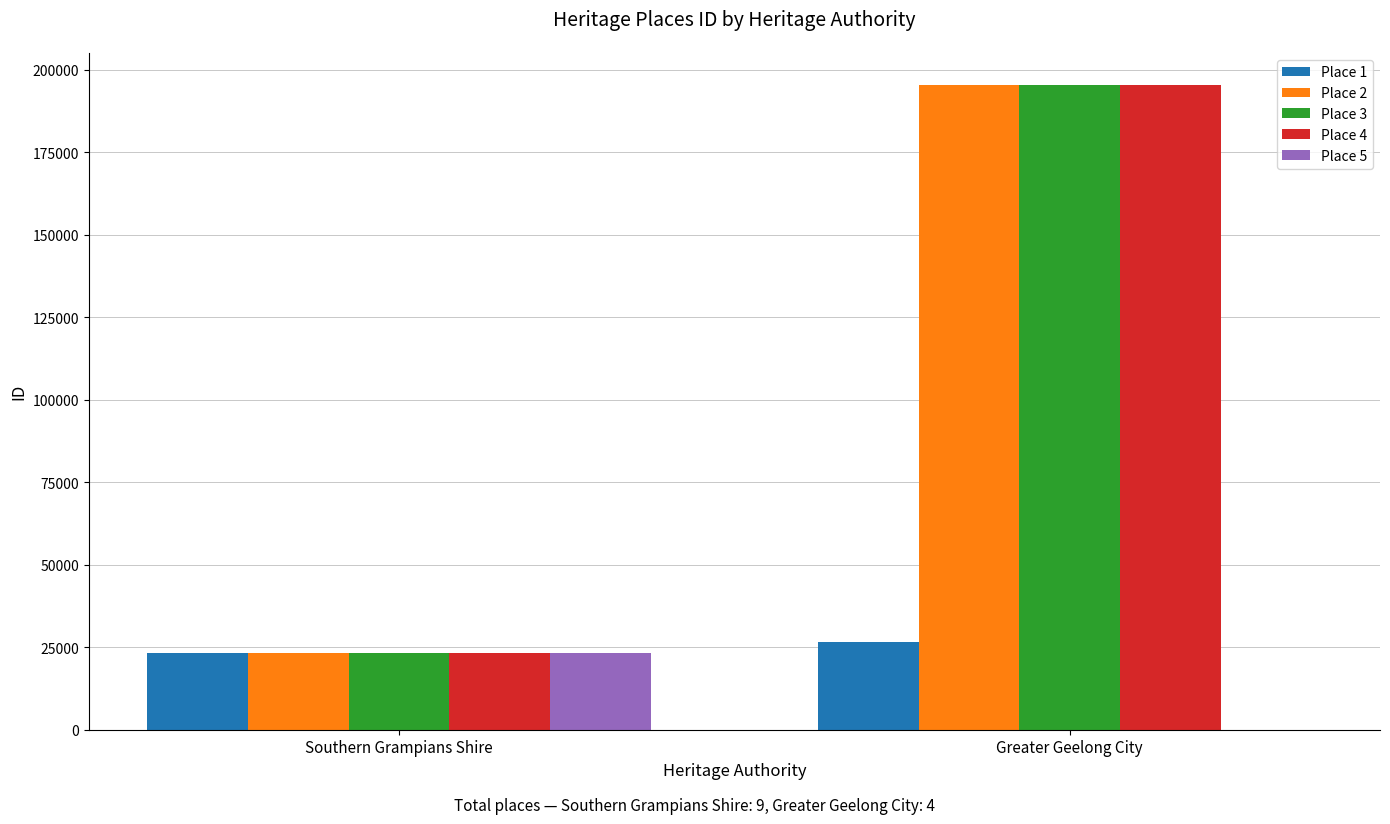

Between Southern Grampians Shire and Greater Geelong City, which series saw the biggest shift?

Place 4